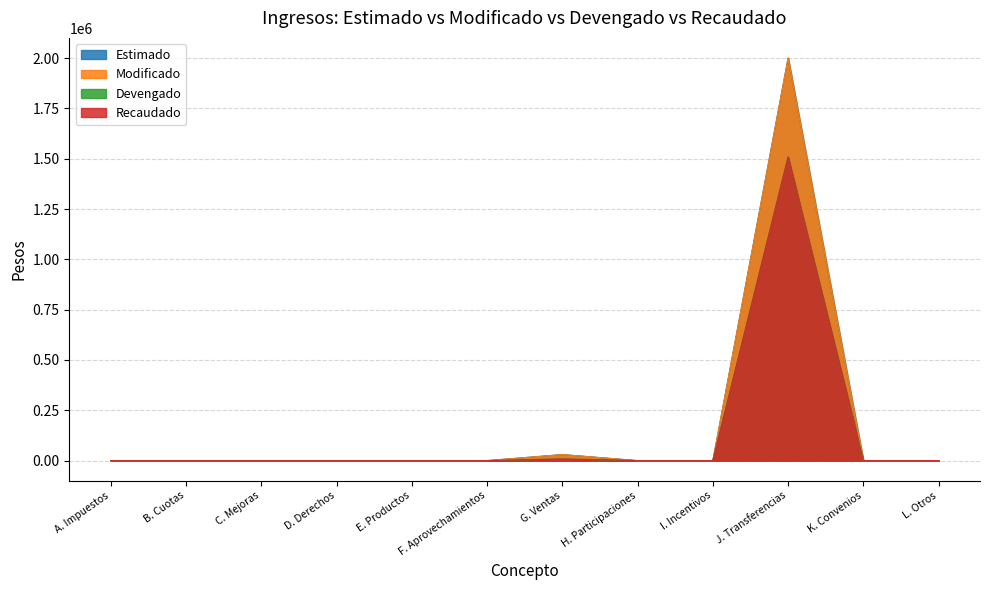

How many values in Modificado are above zero?

2